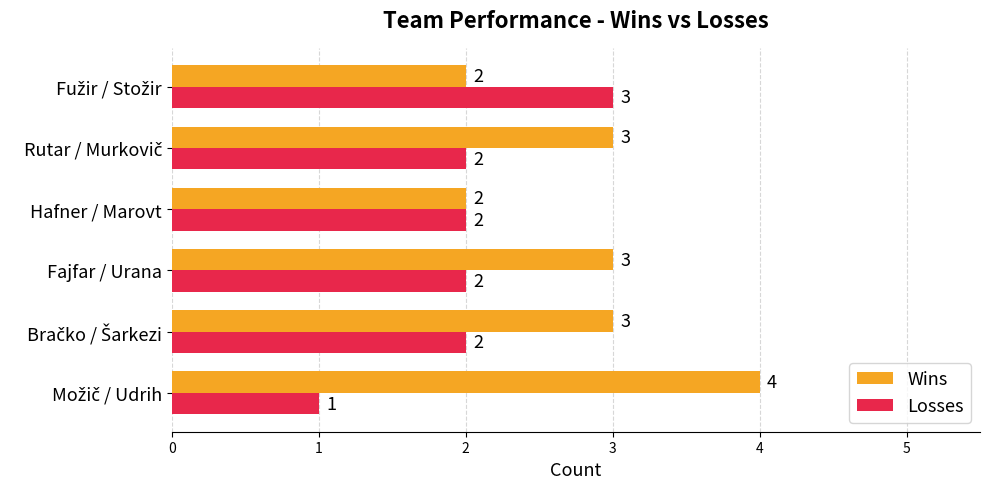

Which series has the largest total across all categories?

Wins